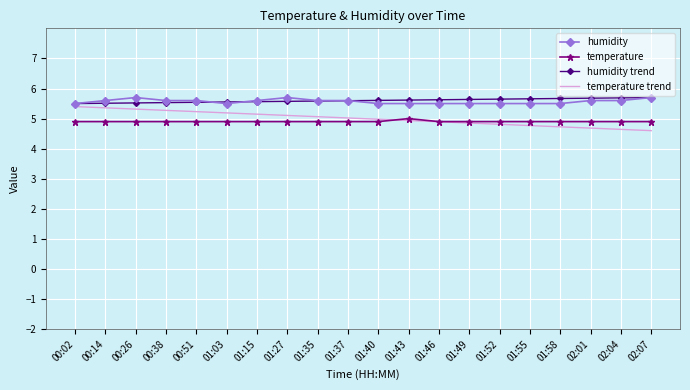

True or false: temperature trend and temperature cross at least once.

True